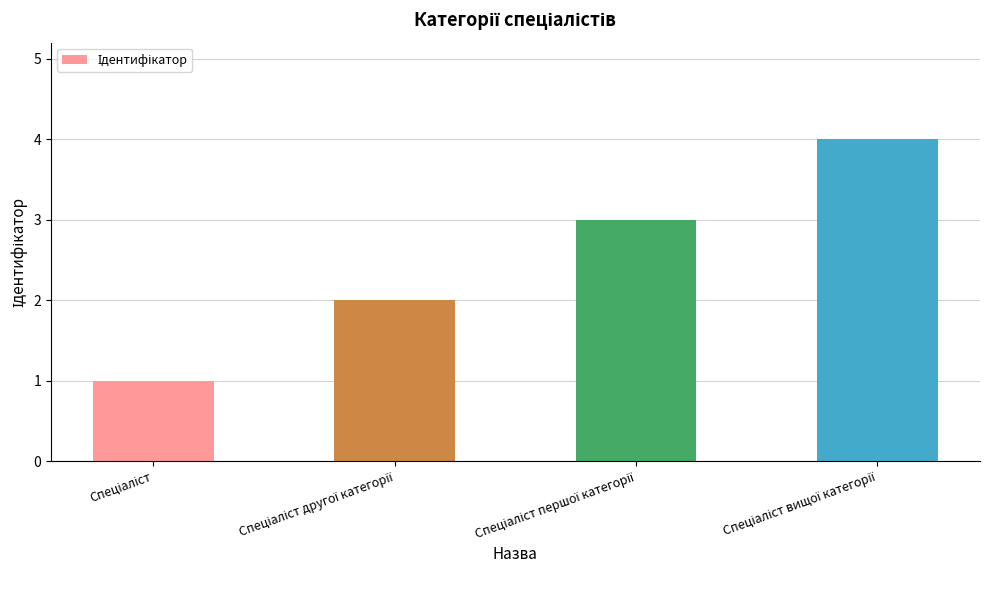

What is the difference between the maximum and minimum values?

3